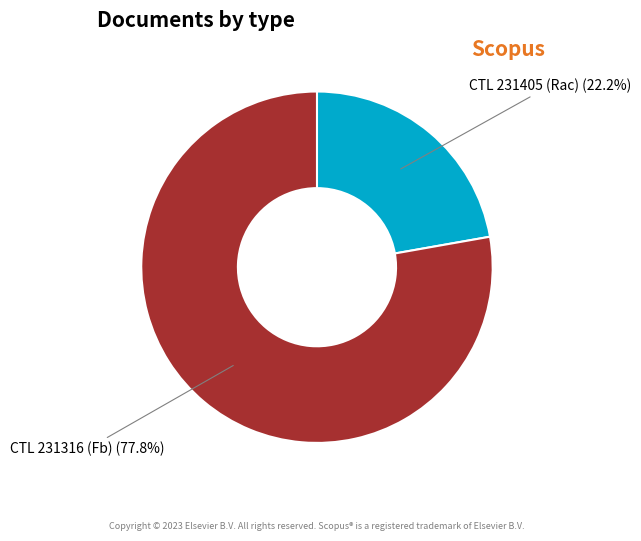

What percentage do CTL 231405 (Rac) and CTL 231316 (Fb) together represent?

100.0%